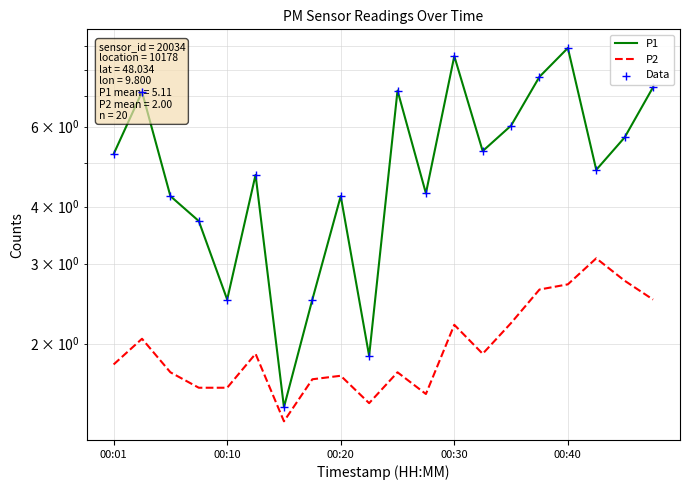

Which series contains the highest Y value?

P1